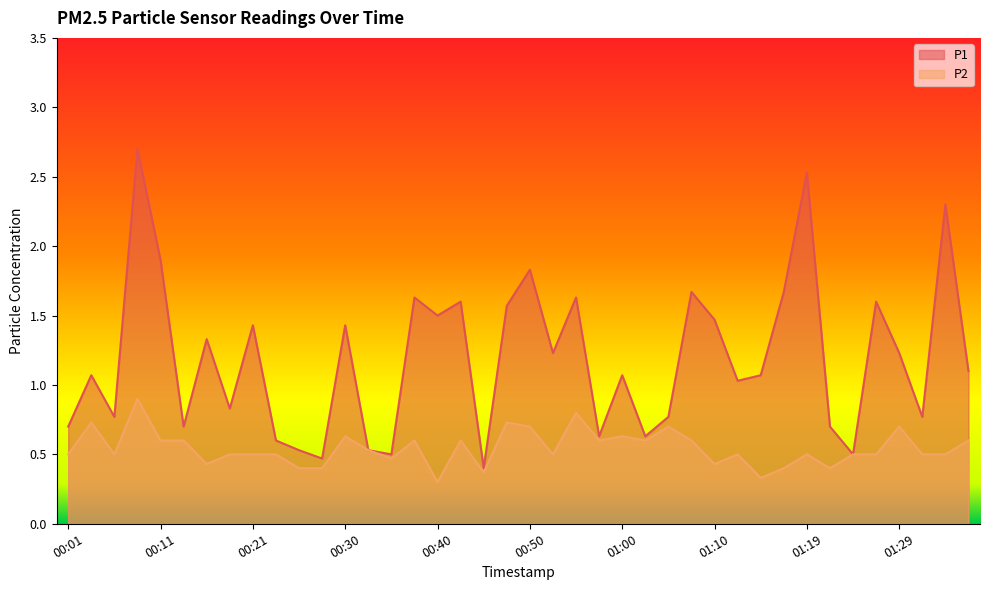

How many values in the P1 series exceed 1?

24